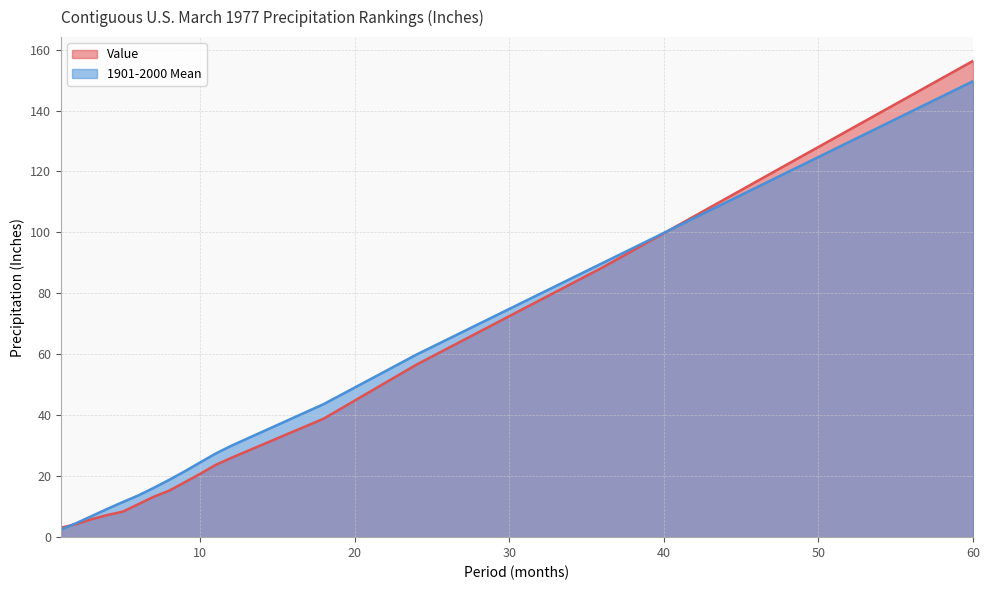

What is the difference between the highest and lowest values at 10?

3.8